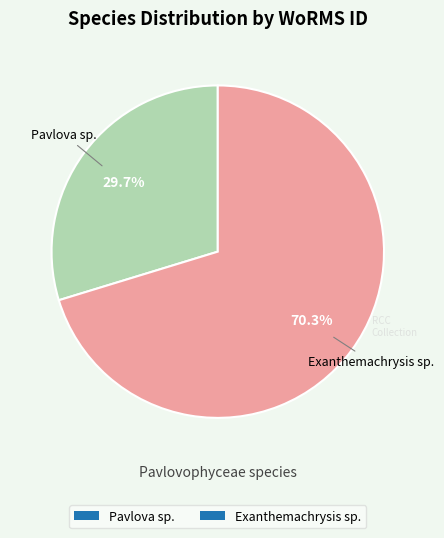

True or false: Exanthemachrysis sp. accounts for 64% of the total.

False